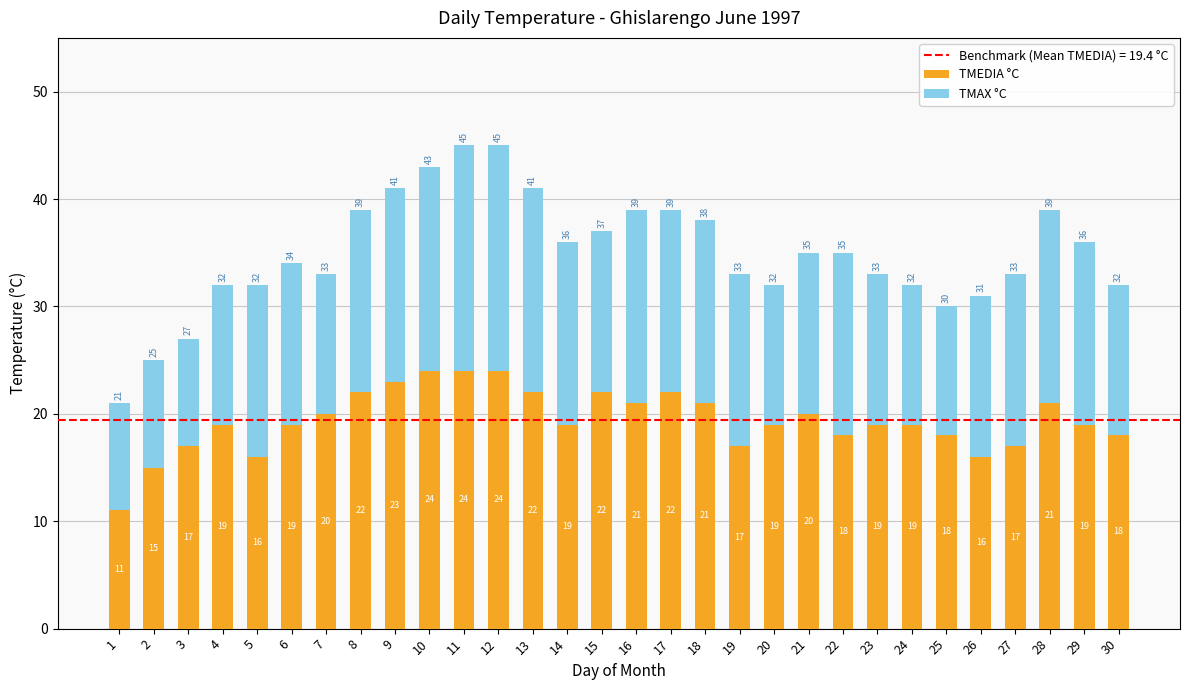

Reading left to right, list the values for the TMEDIA °C series.

1=11	2=15	3=17	4=19	5=16	6=19	7=20	8=22	9=23	10=24	11=24	12=24	13=22	14=19	15=22	16=21	17=22	18=21	19=17	20=19	21=20	22=18	23=19	24=19	25=18	26=16	27=17	28=21	29=19	30=18